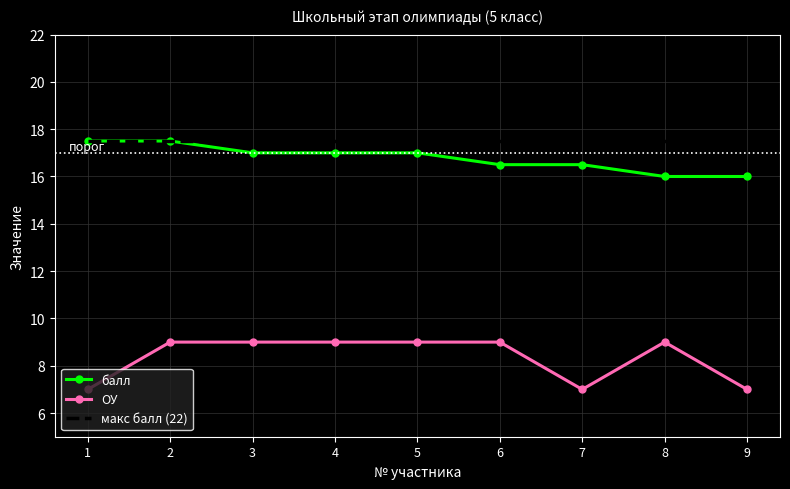

What is the highest value of the макс балл (22) series?

17.5